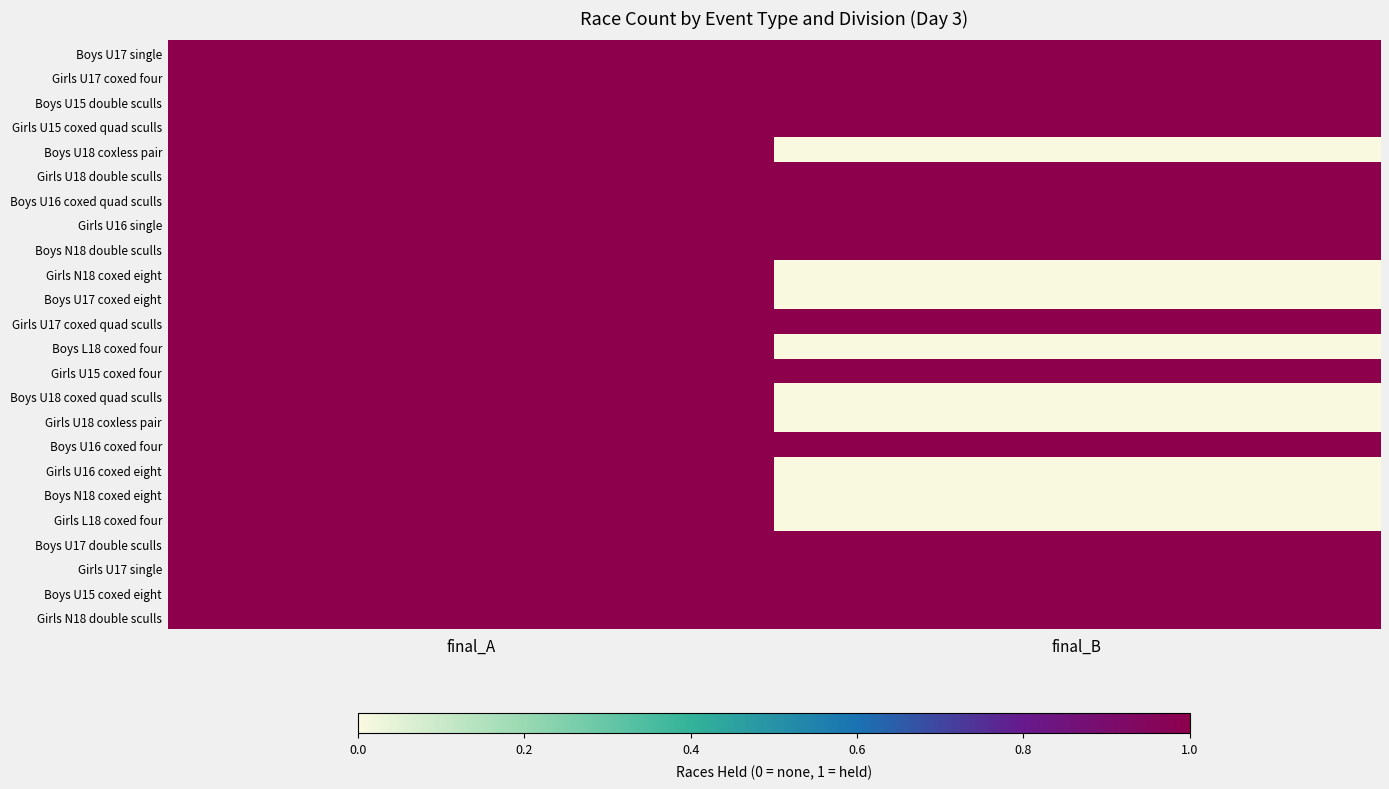

Count the number of categories in the chart.

2